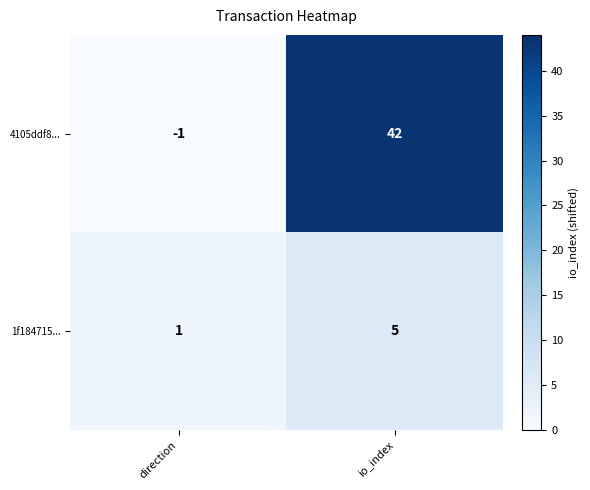

What is the sum of all 1f184715... values?

6